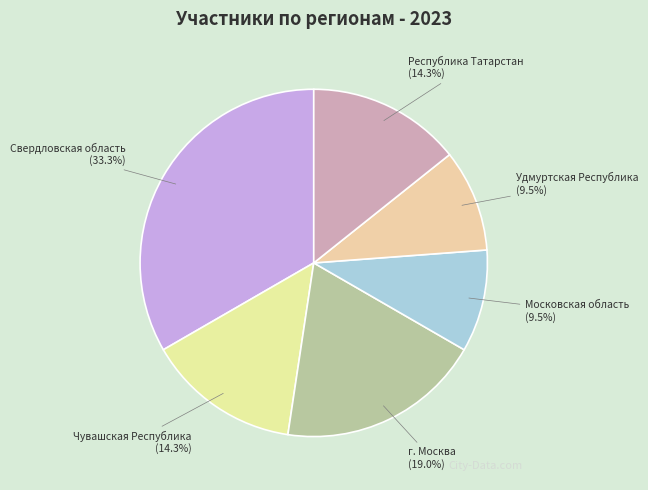

Which has a higher value, Московская область or Свердловская область?

Свердловская область